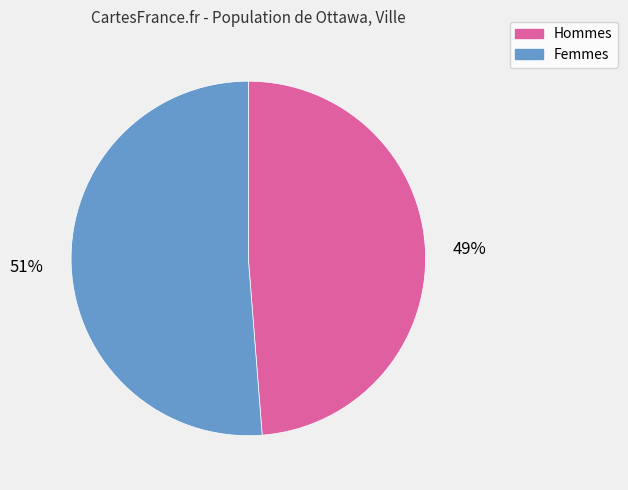

Is there a majority slice in this chart?

Yes